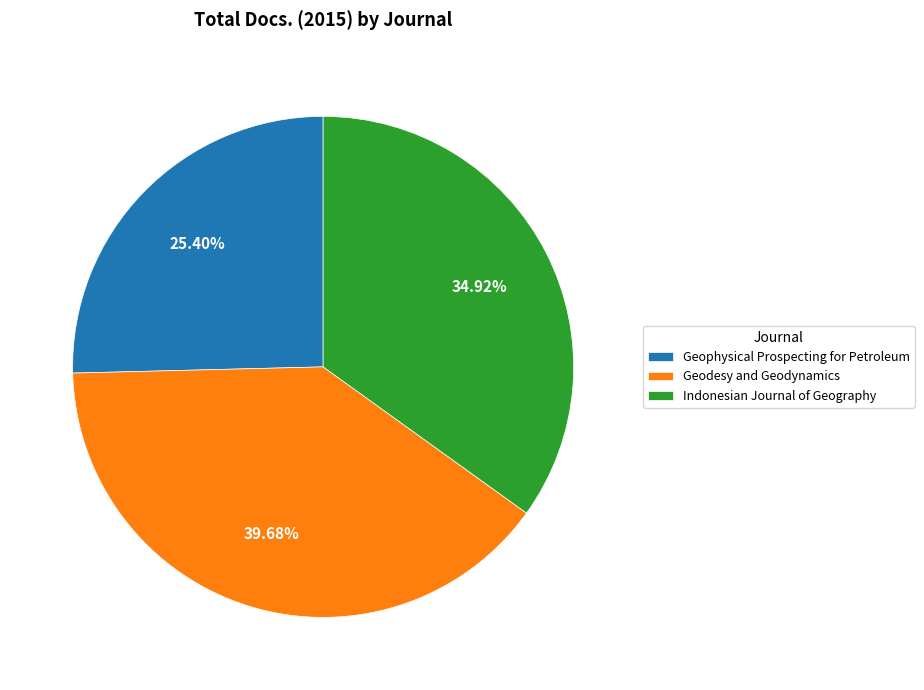

Approximately how many times larger is the value at Geodesy and Geodynamics compared to Geophysical Prospecting for Petroleum?

1.6